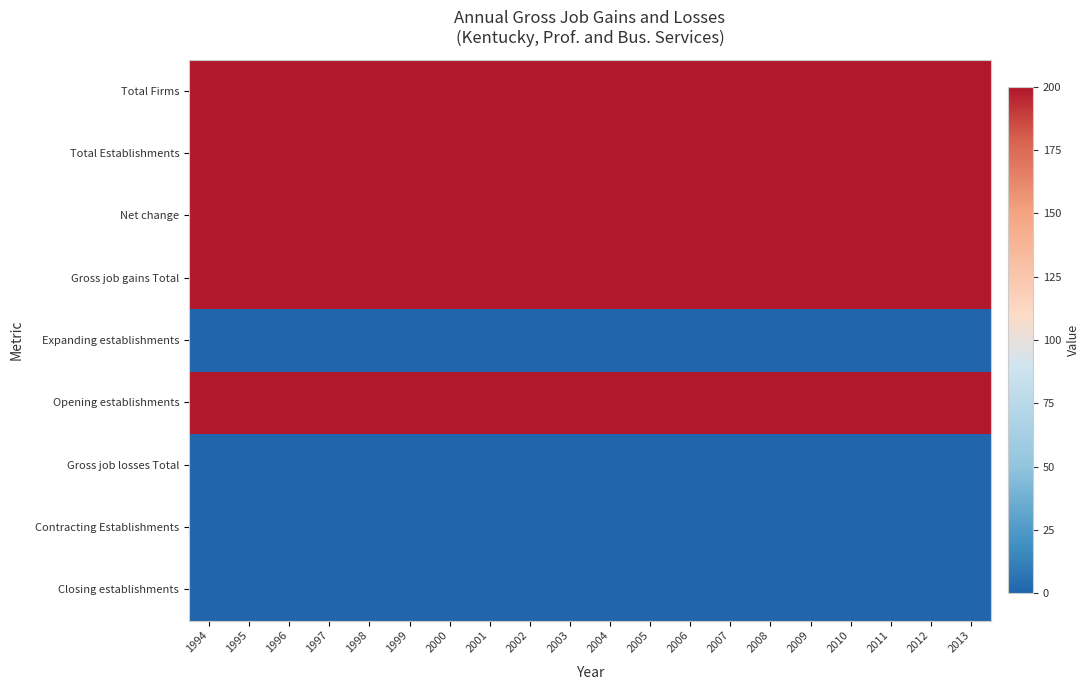

Reading left to right, what are all the values shown in this chart?

Total Firms: 1994=200	1995=200	1996=200	1997=200	1998=200	1999=200	2000=200	2001=200	2002=200	2003=200	2004=200	2005=200	2006=200	2007=200	2008=200	2009=200	2010=200	2011=200	2012=200	2013=200
Total Establishments: 1994=200	1995=200	1996=200	1997=200	1998=200	1999=200	2000=200	2001=200	2002=200	2003=200	2004=200	2005=200	2006=200	2007=200	2008=200	2009=200	2010=200	2011=200	2012=200	2013=200
Net change: 1994=200	1995=200	1996=200	1997=200	1998=200	1999=200	2000=200	2001=200	2002=200	2003=200	2004=200	2005=200	2006=200	2007=200	2008=200	2009=200	2010=200	2011=200	2012=200	2013=200
Gross job gains Total: 1994=200	1995=200	1996=200	1997=200	1998=200	1999=200	2000=200	2001=200	2002=200	2003=200	2004=200	2005=200	2006=200	2007=200	2008=200	2009=200	2010=200	2011=200	2012=200	2013=200
Expanding establishments: 1994=0	1995=0	1996=0	1997=0	1998=0	1999=0	2000=0	2001=0	2002=0	2003=0	2004=0	2005=0	2006=0	2007=0	2008=0	2009=0	2010=0	2011=0	2012=0	2013=0
Opening establishments: 1994=200	1995=200	1996=200	1997=200	1998=200	1999=200	2000=200	2001=200	2002=200	2003=200	2004=200	2005=200	2006=200	2007=200	2008=200	2009=200	2010=200	2011=200	2012=200	2013=200
Gross job losses Total: 1994=0	1995=0	1996=0	1997=0	1998=0	1999=0	2000=0	2001=0	2002=0	2003=0	2004=0	2005=0	2006=0	2007=0	2008=0	2009=0	2010=0	2011=0	2012=0	2013=0
Contracting Establishments: 1994=0	1995=0	1996=0	1997=0	1998=0	1999=0	2000=0	2001=0	2002=0	2003=0	2004=0	2005=0	2006=0	2007=0	2008=0	2009=0	2010=0	2011=0	2012=0	2013=0
Closing establishments: 1994=0	1995=0	1996=0	1997=0	1998=0	1999=0	2000=0	2001=0	2002=0	2003=0	2004=0	2005=0	2006=0	2007=0	2008=0	2009=0	2010=0	2011=0	2012=0	2013=0